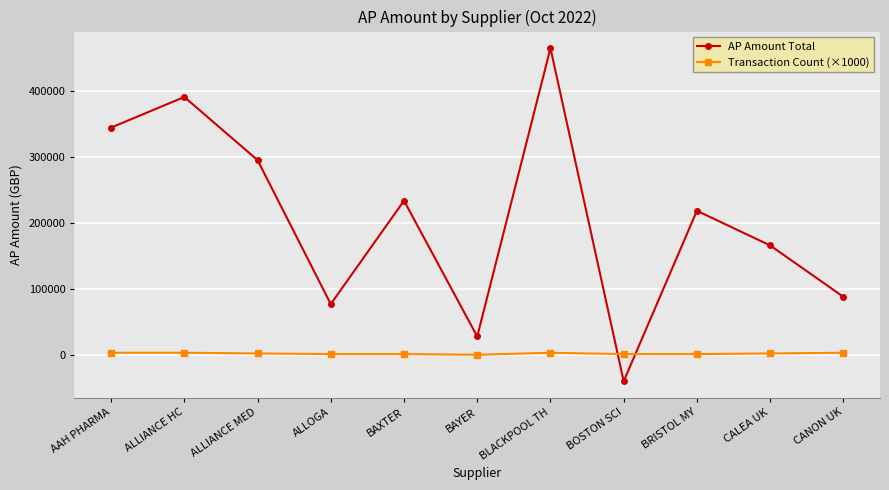

The value of AP Amount Total at CANON UK is 143577.1. True or false?

False